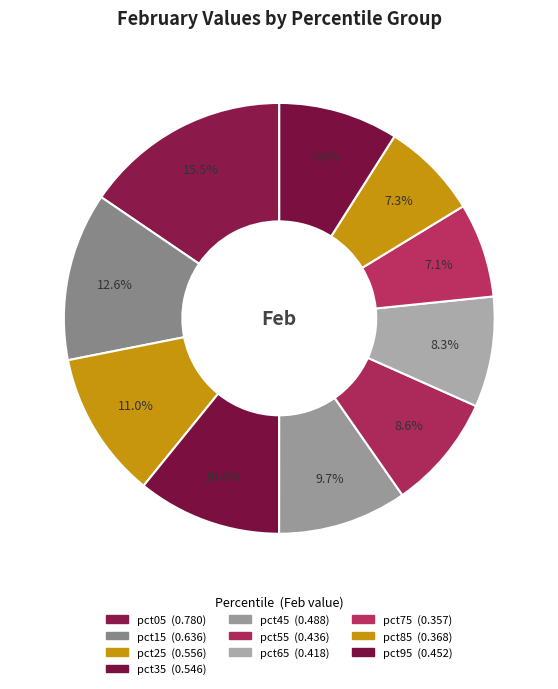

What percentage is the pct55 slice, to the nearest percent?

9%